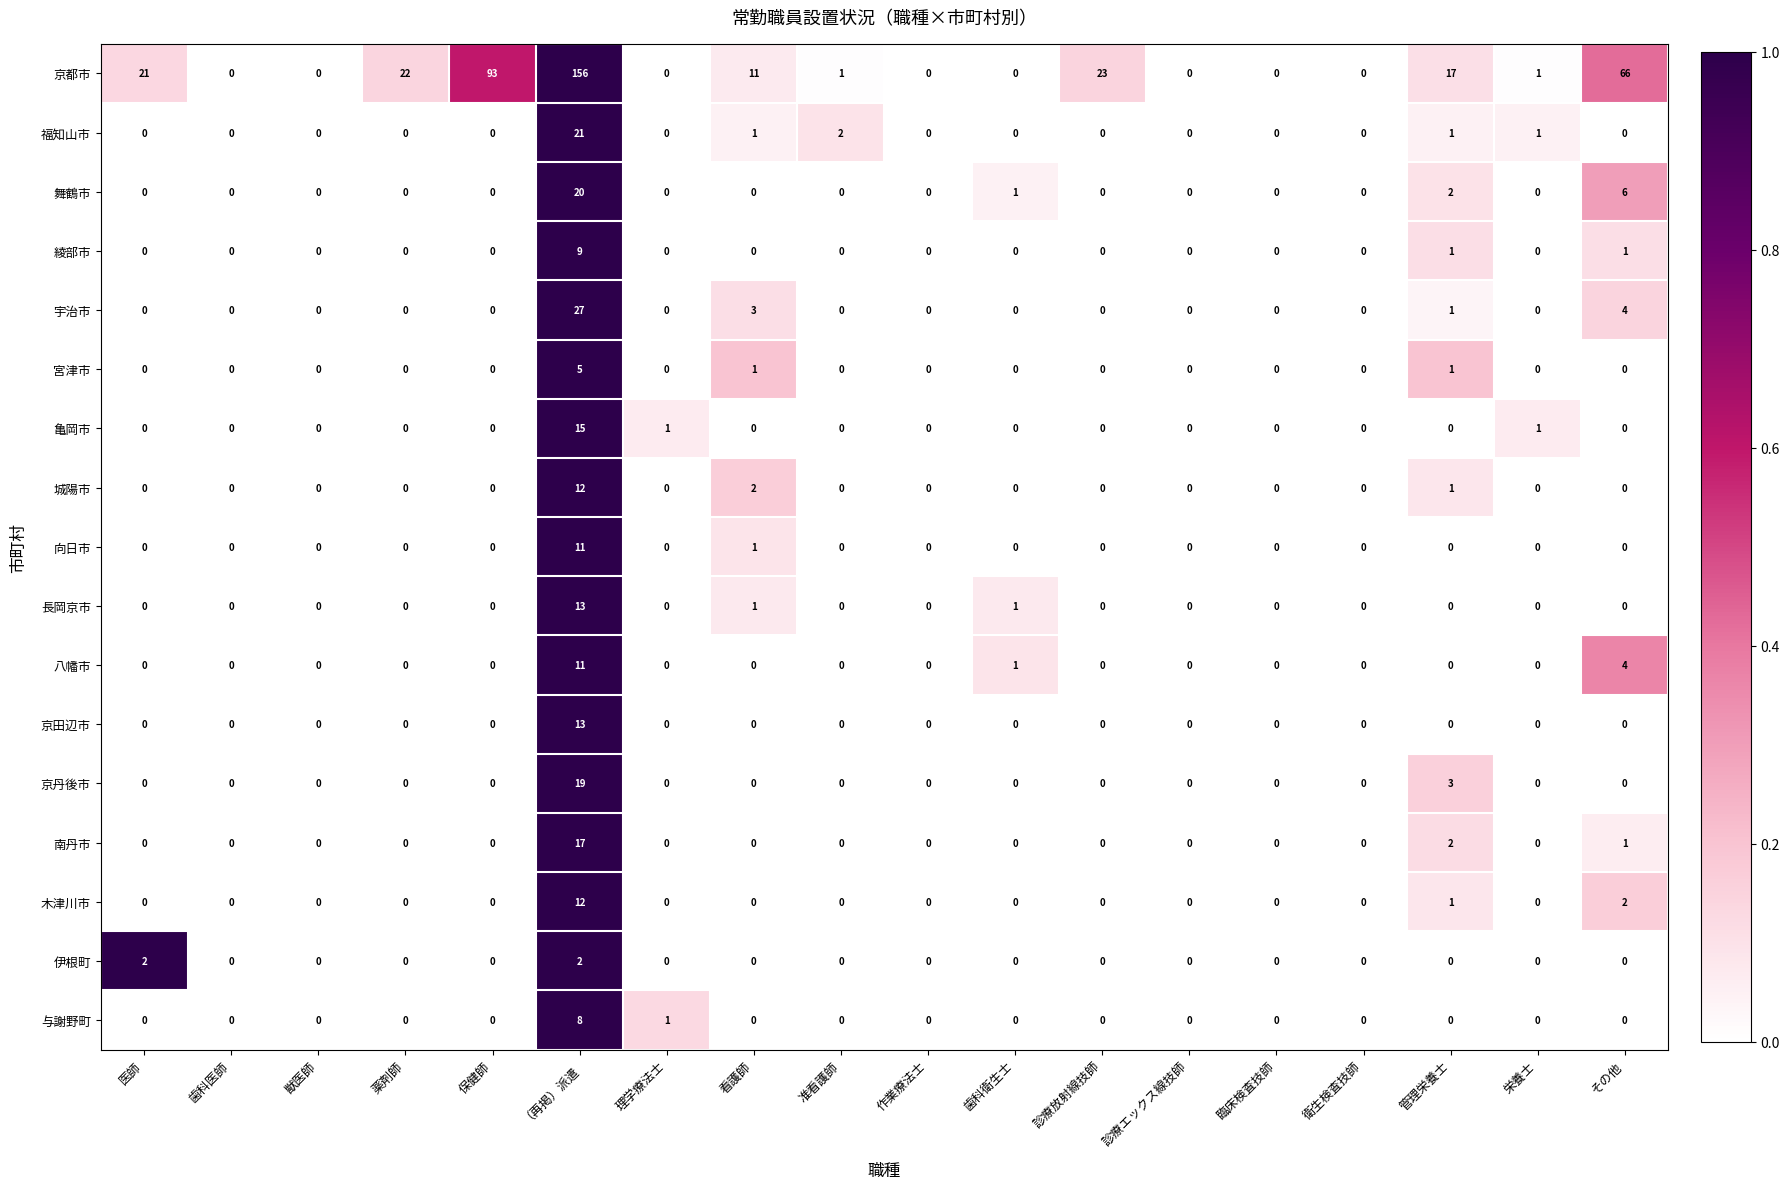

At which category does the chart reach its peak across all series?

（再掲）派遣